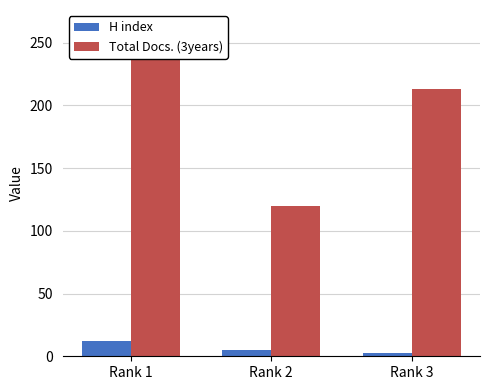

At which label does H index reach its peak?

Rank 1